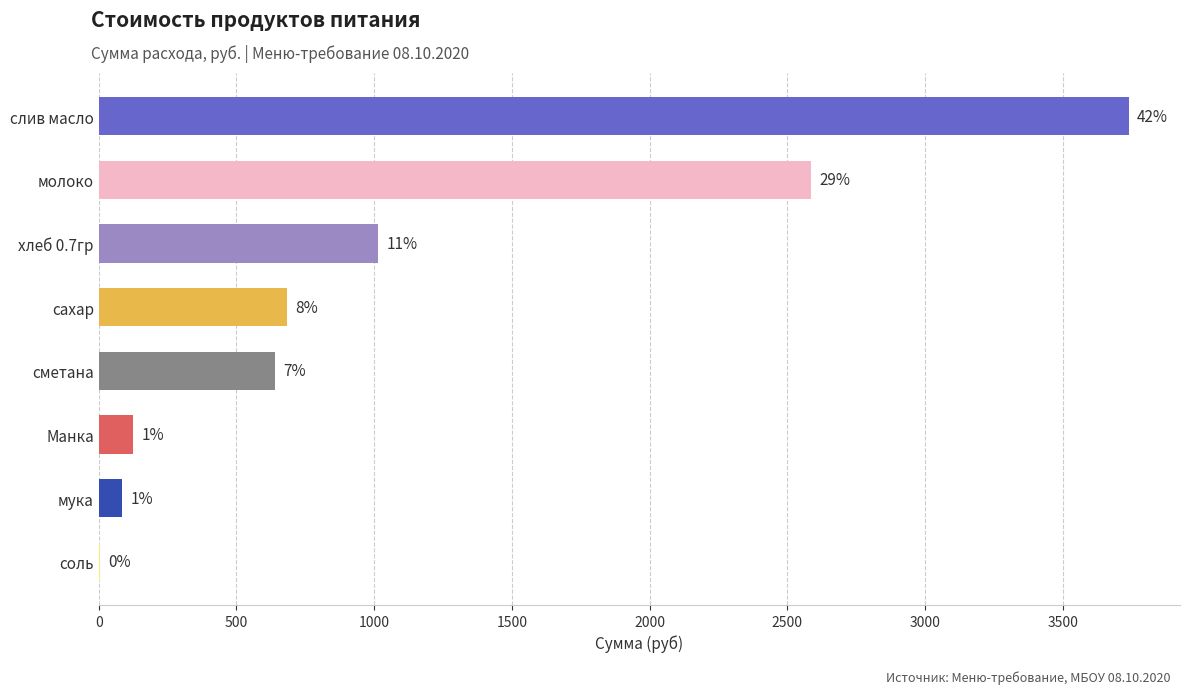

How many bars are there in total?

8